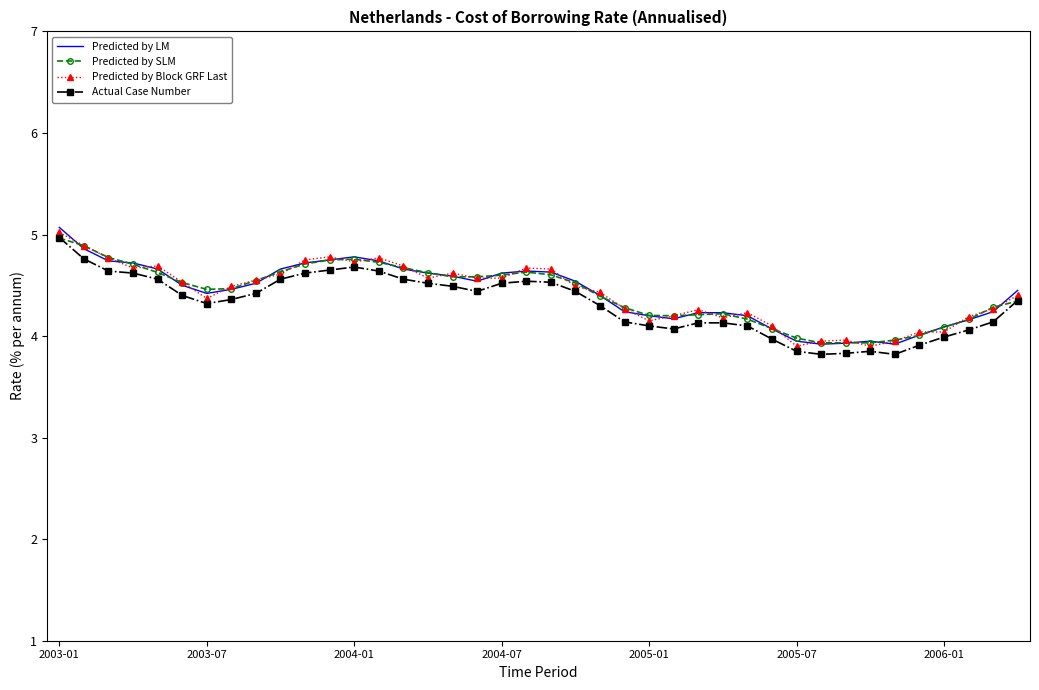

What is the minimum value for Predicted by LM?

3.9